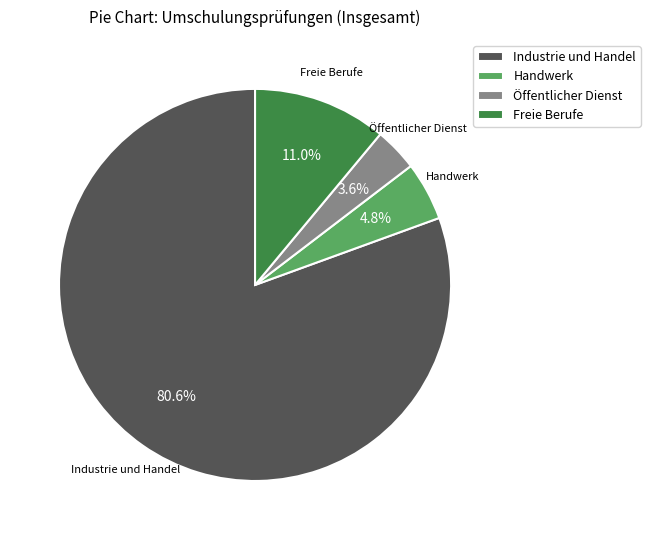

To the nearest percent, what is the difference between the Industrie und Handel and Handwerk slice percentages?

76%